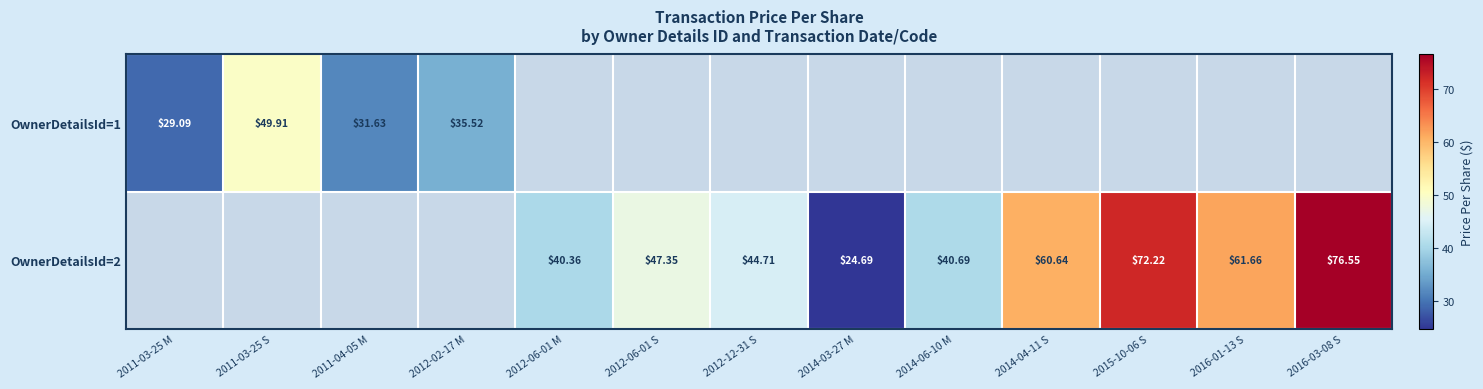

What is the difference between the second highest and minimum values in the OwnerDetailsId=2 series?

47.5